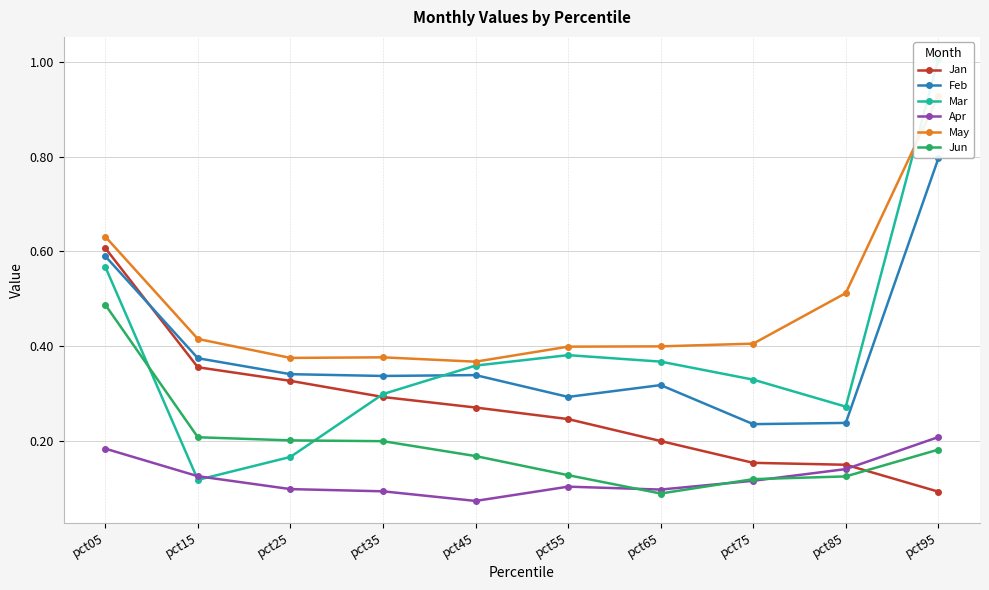

What is the value of the May point at the 10th from the left?

0.9